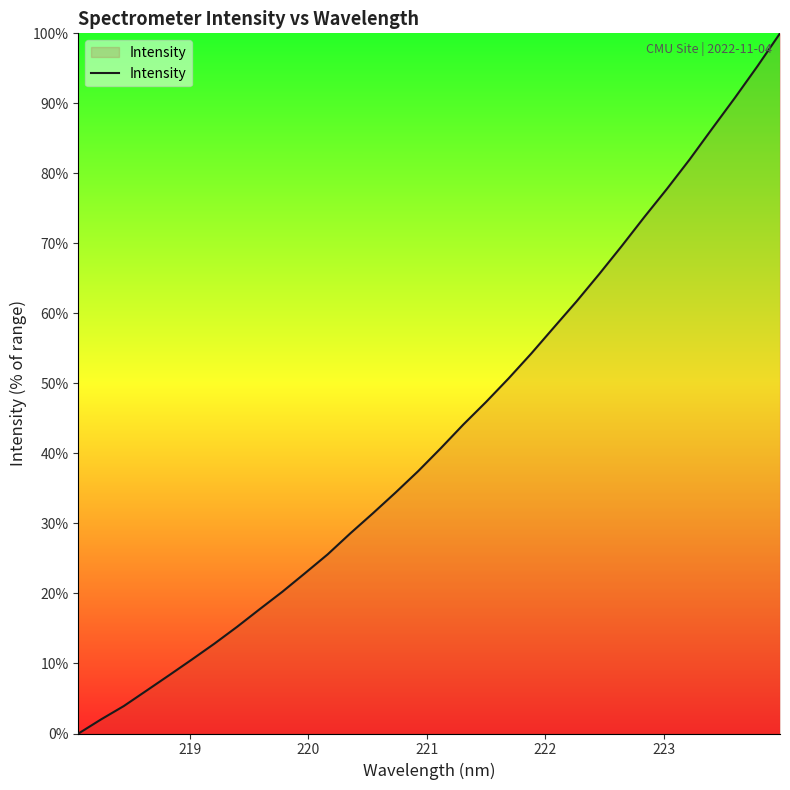

What is the greatest value displayed?

100.0